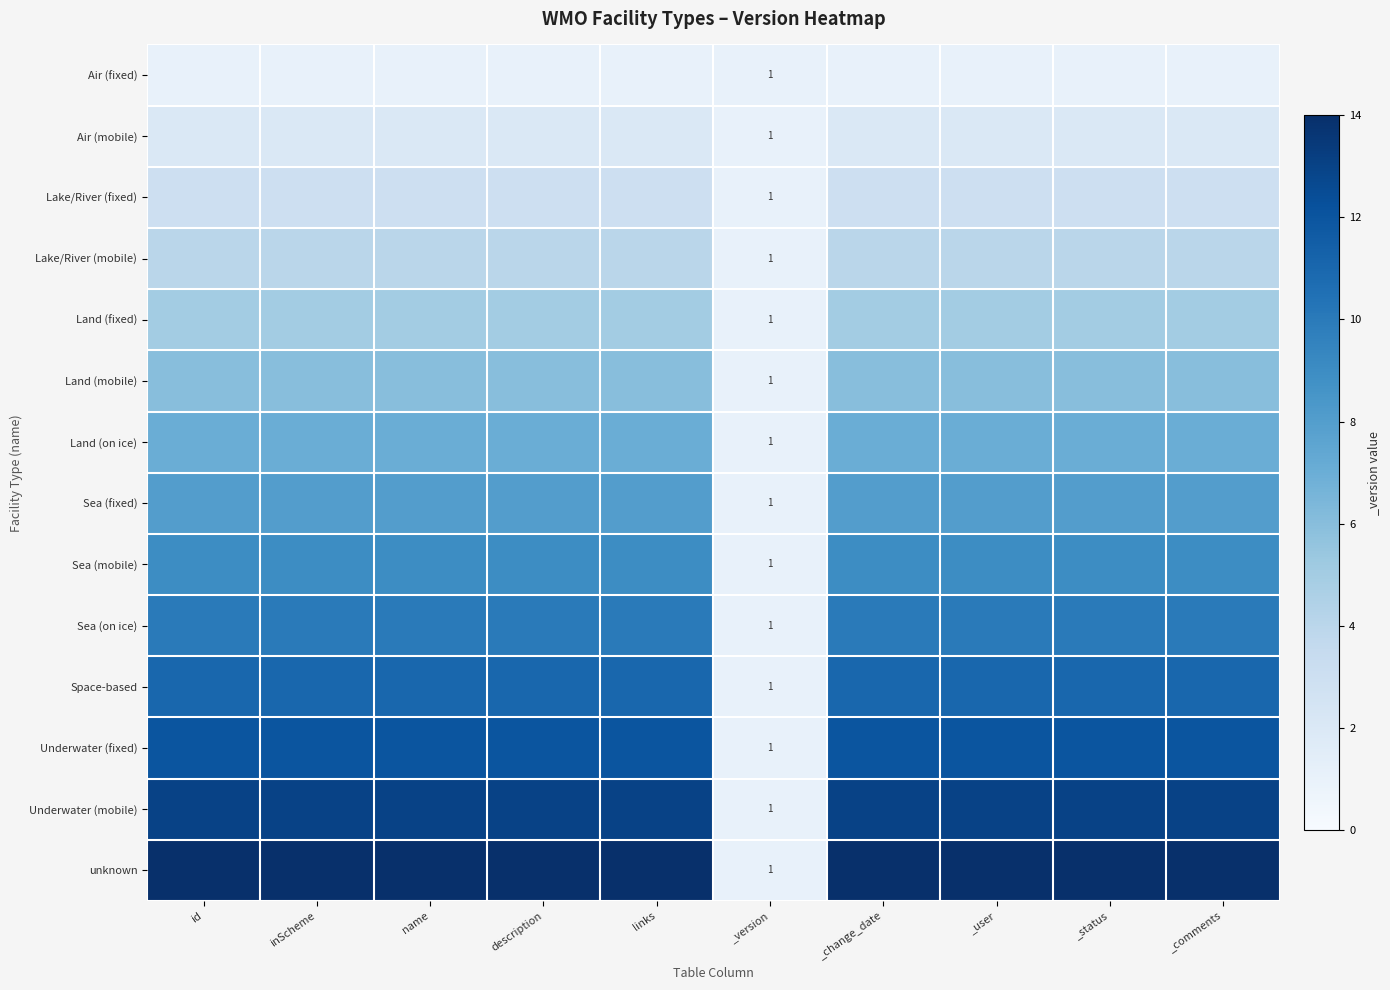

What is the minimum value for Land (fixed)?

1